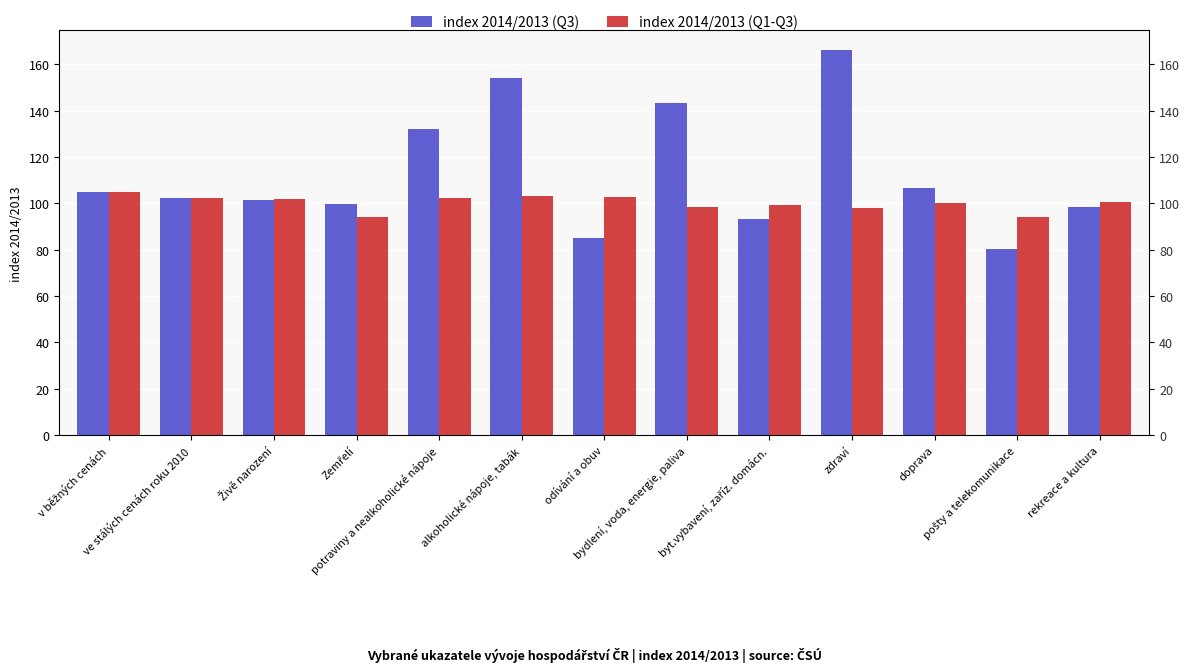

At which label does index 2014/2013 (Q1-Q3) first exceed 100?

v běžných cenách